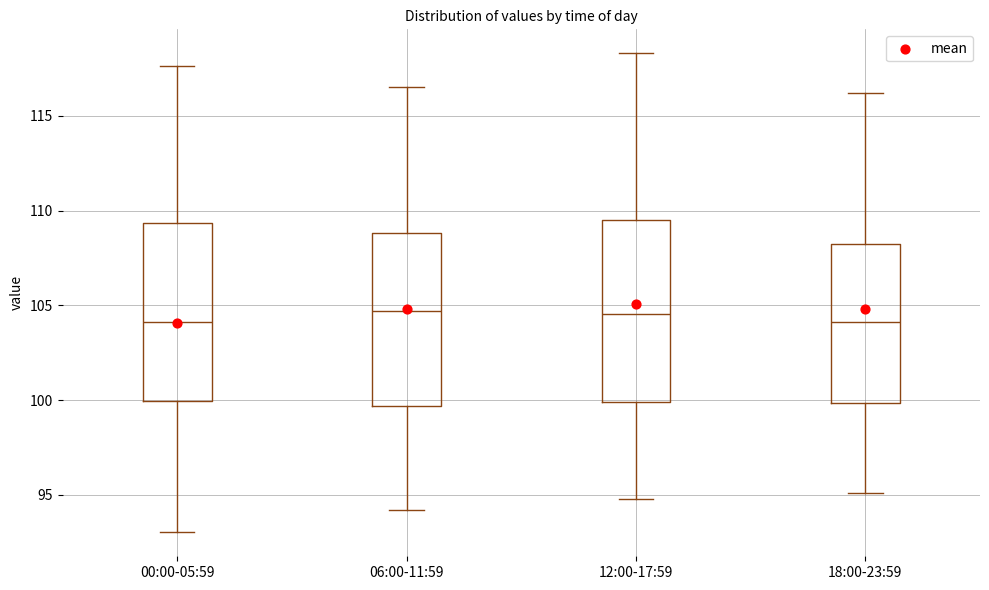

Reading left to right, transcribe this box plot: for each box, give where its median line is, the range the box spans, and where its two whiskers end, as read against the y-axis. The values are not printed on the chart, so give them approximately, as read against the axis.

00:00-05:59: median 104.0, box 100.0 to 109.5, whiskers 93.0 to 117.5
06:00-11:59: median 104.5, box 99.5 to 109.0, whiskers 94.0 to 116.5
12:00-17:59: median 104.5, box 100.0 to 109.5, whiskers 95.0 to 118.5
18:00-23:59: median 104.0, box 100.0 to 108.5, whiskers 95.0 to 116.0